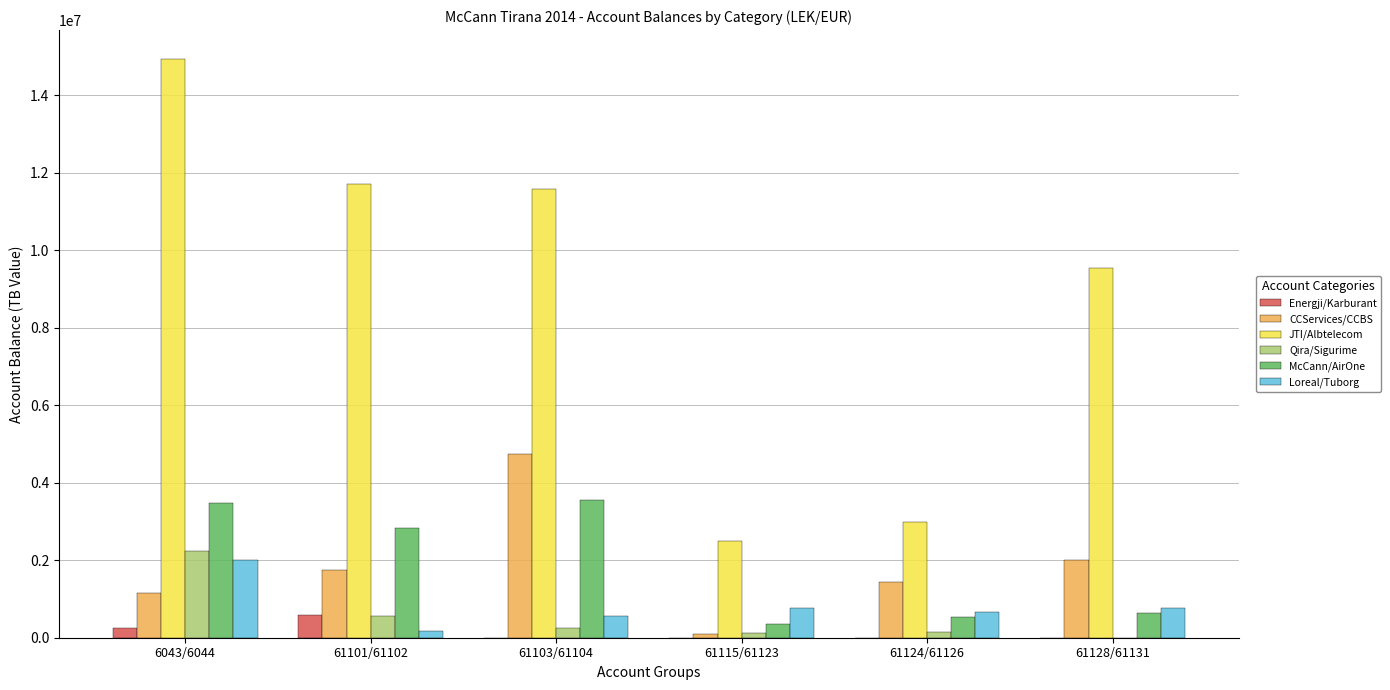

Which category has the highest value across all series?

6043/6044